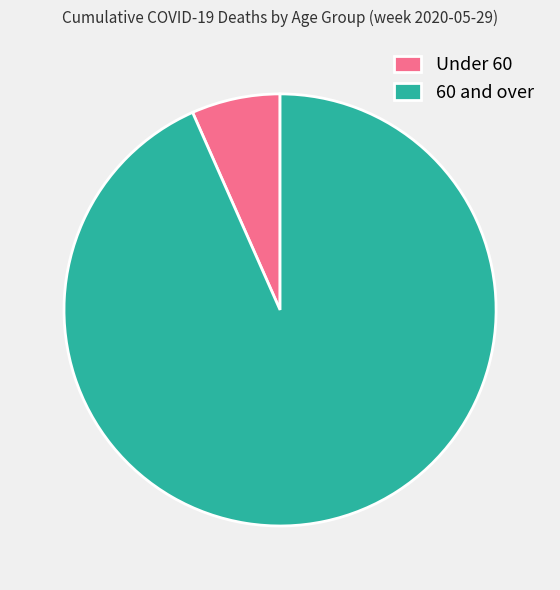

How many slices are in this pie chart?

2